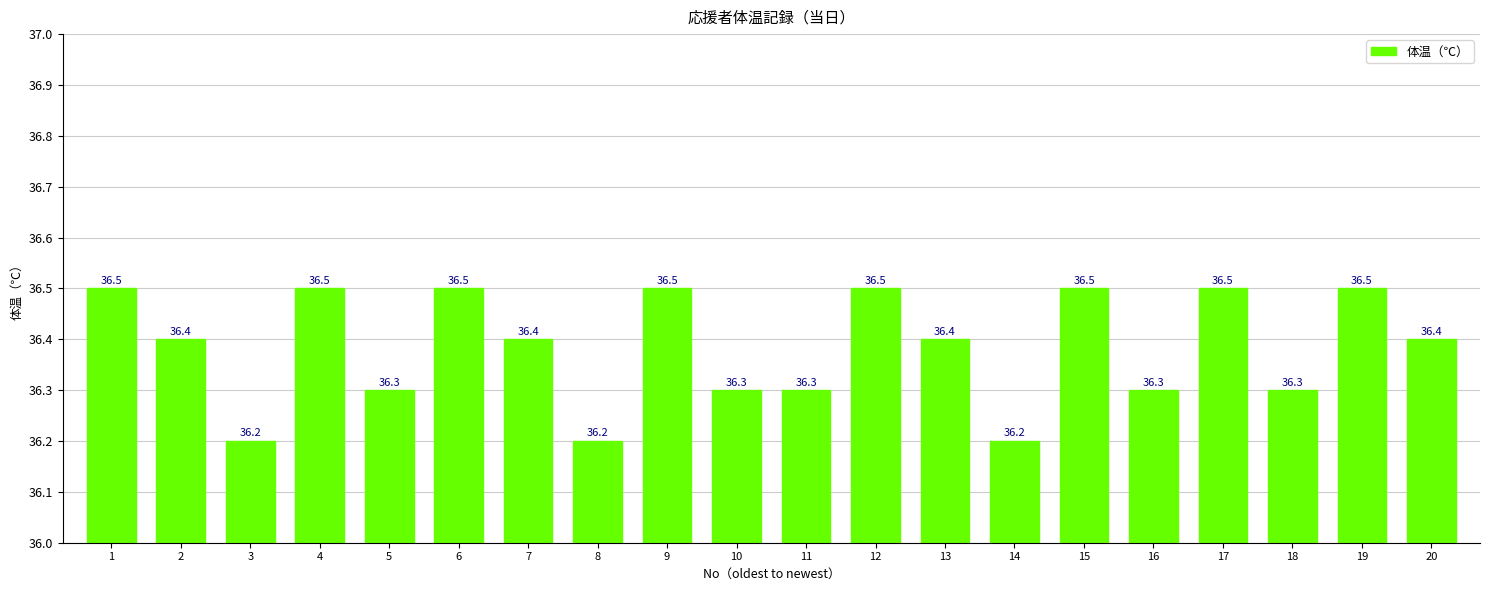

What is the greatest value displayed?

36.5